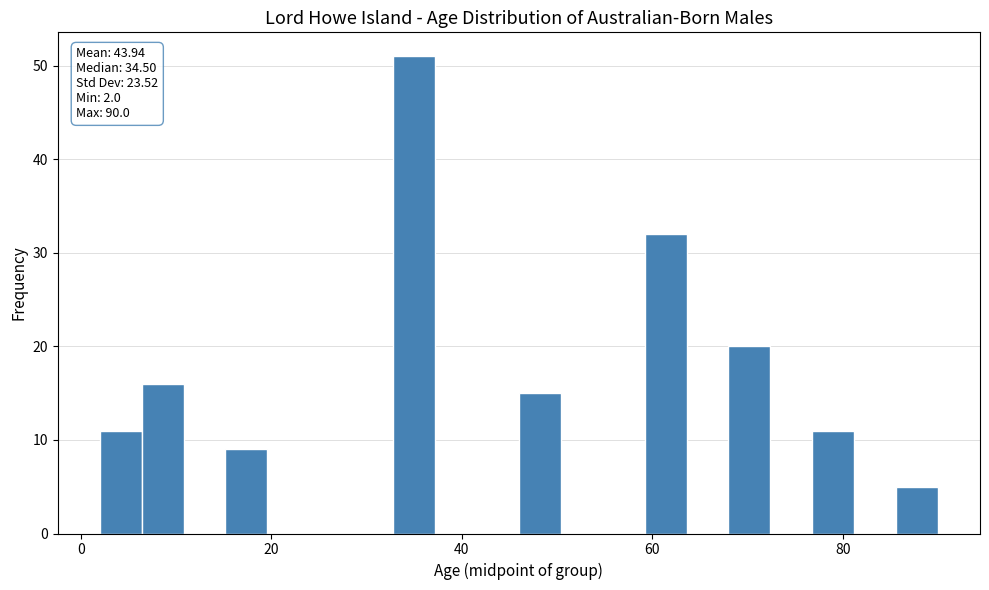

Around what value on the x-axis is the tallest bar? Give the approximate position of its centre, as read against the axis.

36